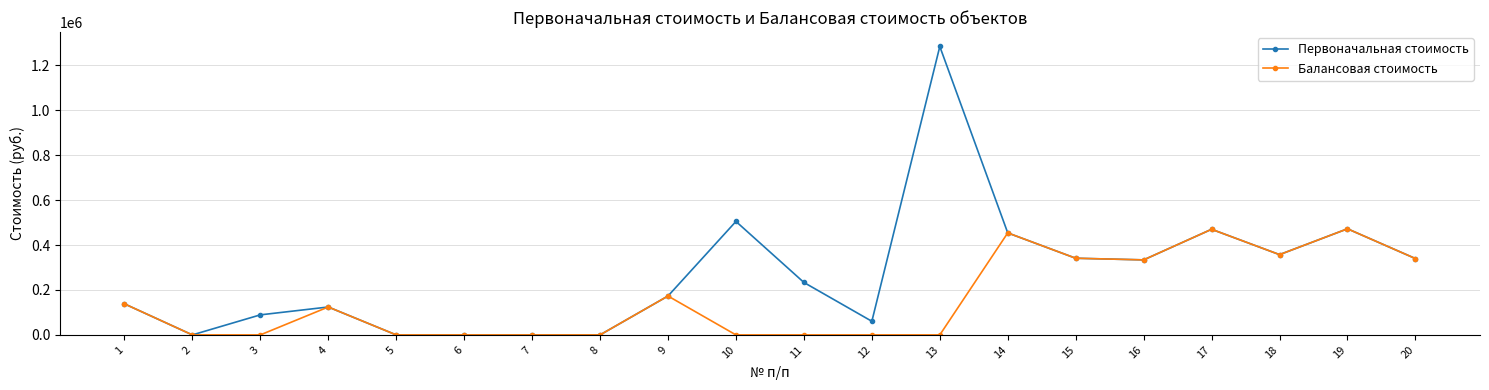

What is the value of the Первоначальная стоимость point at the 19th from the left?

472305.8